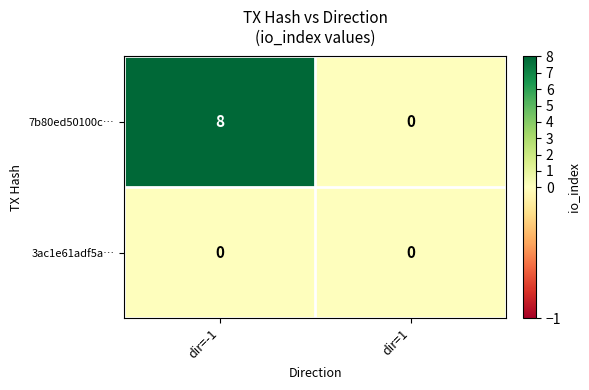

Reading left to right, what are all the values shown in this chart?

7b80ed50100c…: 8	0
3ac1e61adf5a…: 0	0